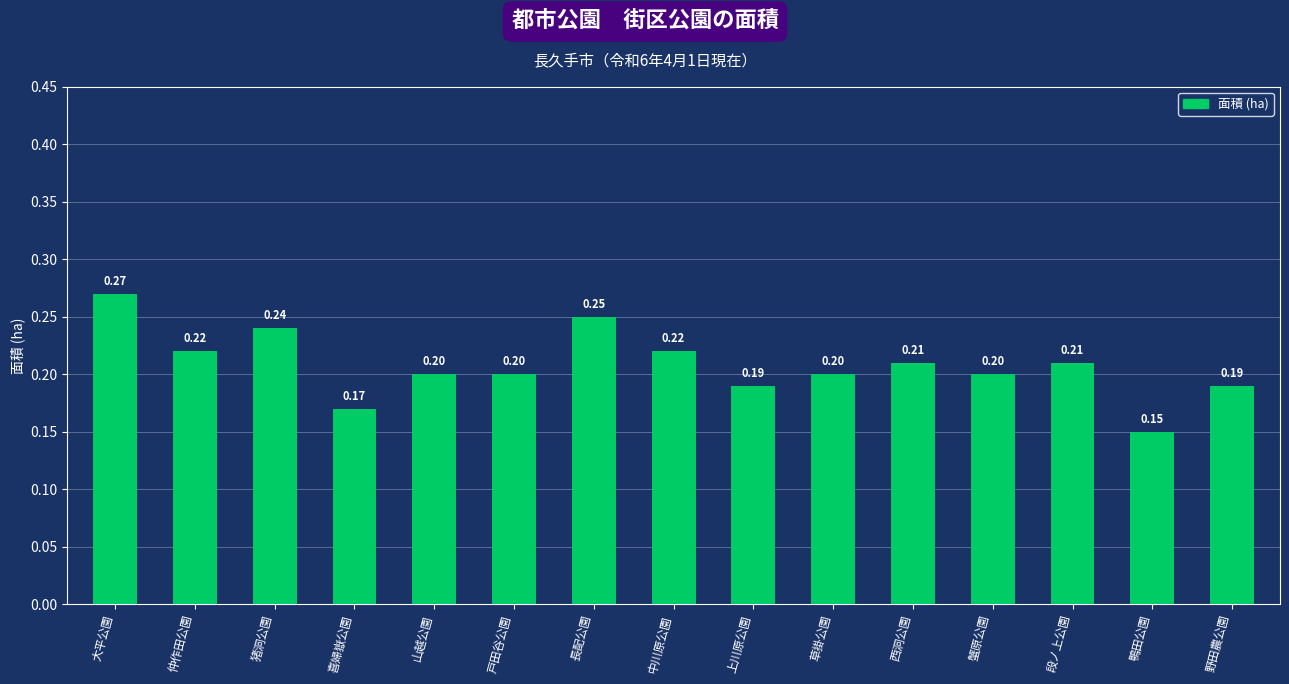

At which label is the value closest to 0?

鴨田公園